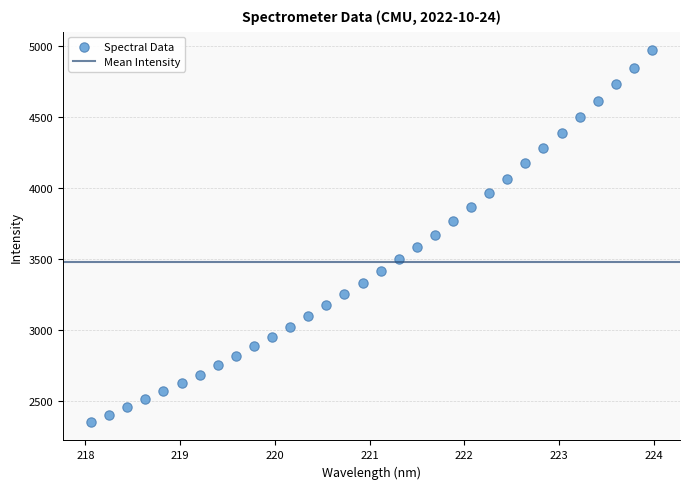

What is the range of Y values (max minus min)?

2622.4